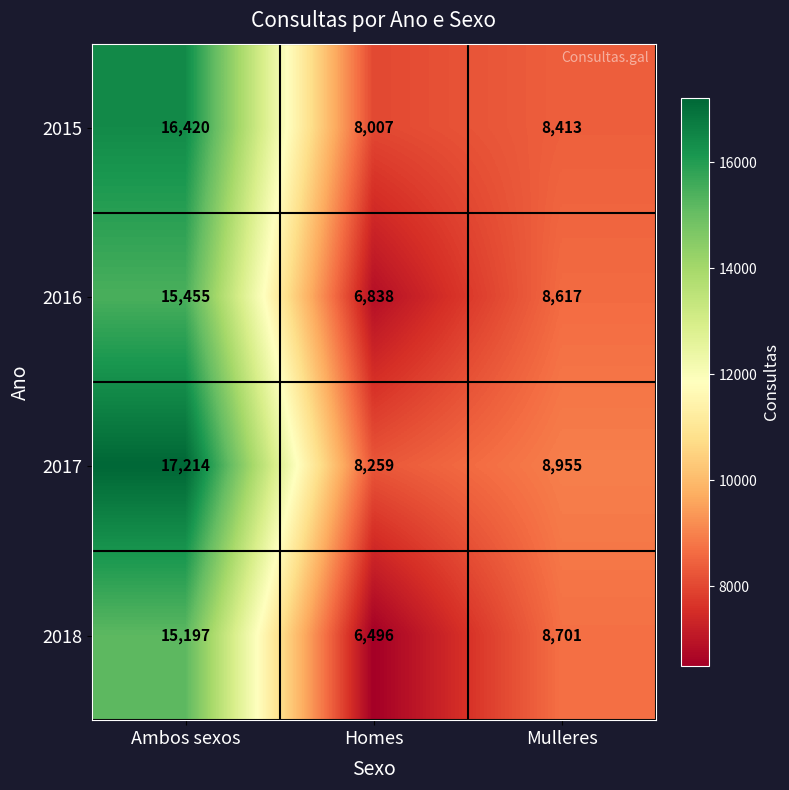

At which label does 2017 first exceed 8955?

Ambos sexos